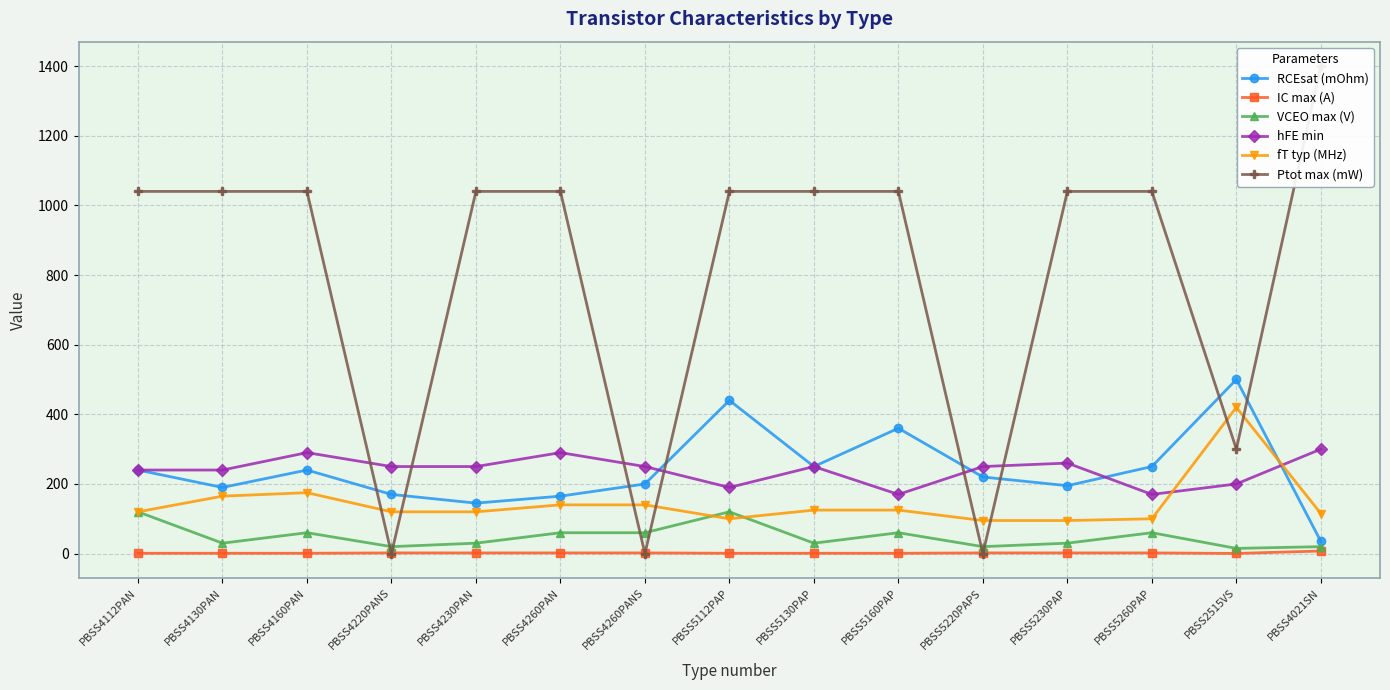

Reading left to right, list all the values displayed in this chart.

RCEsat (mOhm): 240.0	190.0	240.0	170.0	145.0	165.0	200.0	440.0	250.0	360.0	220.0	195.0	250.0	500.0	35.0
IC max (A): 1.0	1.0	1.0	2.0	2.0	2.0	2.0	1.0	1.0	1.0	2.0	2.0	2.0	0.5	7.5
VCEO max (V): 120.0	30.0	60.0	20.0	30.0	60.0	60.0	120.0	30.0	60.0	20.0	30.0	60.0	15.0	20.0
hFE min: 240.0	240.0	290.0	250.0	250.0	290.0	250.0	190.0	250.0	170.0	250.0	260.0	170.0	200.0	300.0
fT typ (MHz): 120.0	165.0	175.0	120.0	120.0	140.0	140.0	100.0	125.0	125.0	95.0	95.0	100.0	420.0	115.0
Ptot max (mW): 1040.0	1040.0	1040.0	0.0	1040.0	1040.0	0.0	1040.0	1040.0	1040.0	0.0	1040.0	1040.0	300.0	1400.0